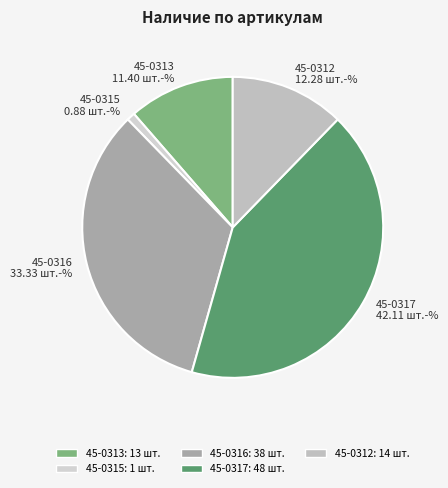

Does 45-0317 represent more than half of the total?

No